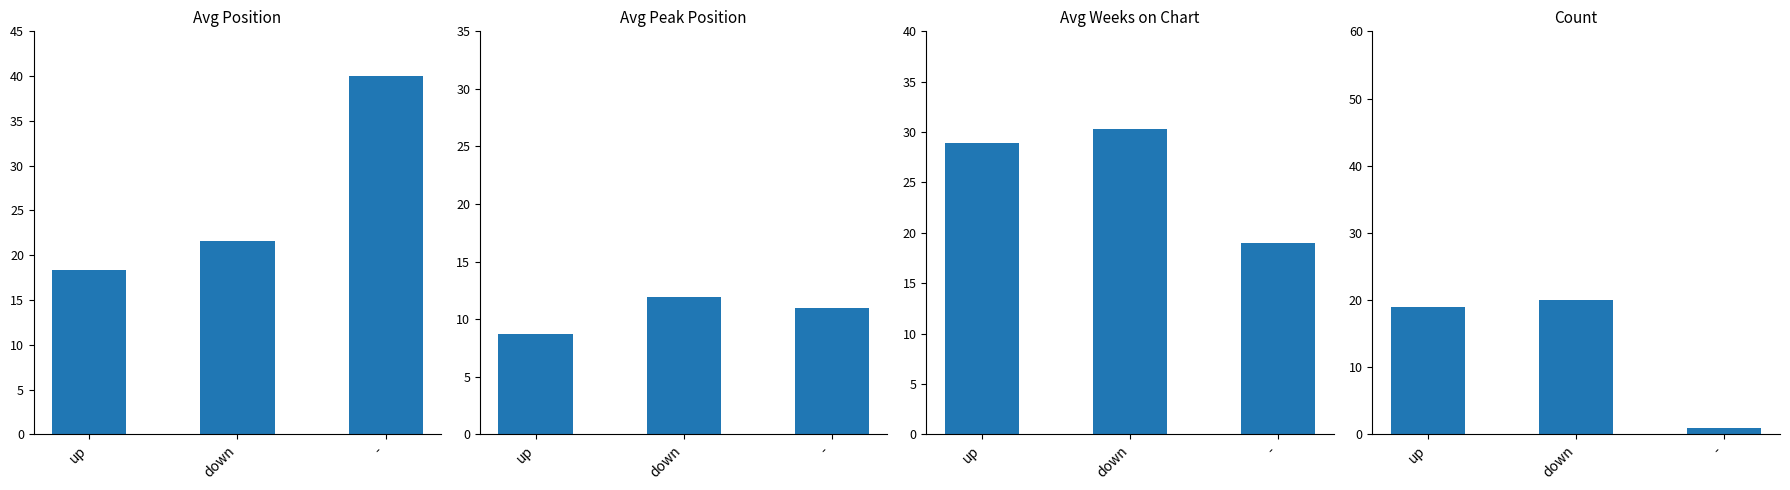

What is the label of the 2nd bar from the right?

down